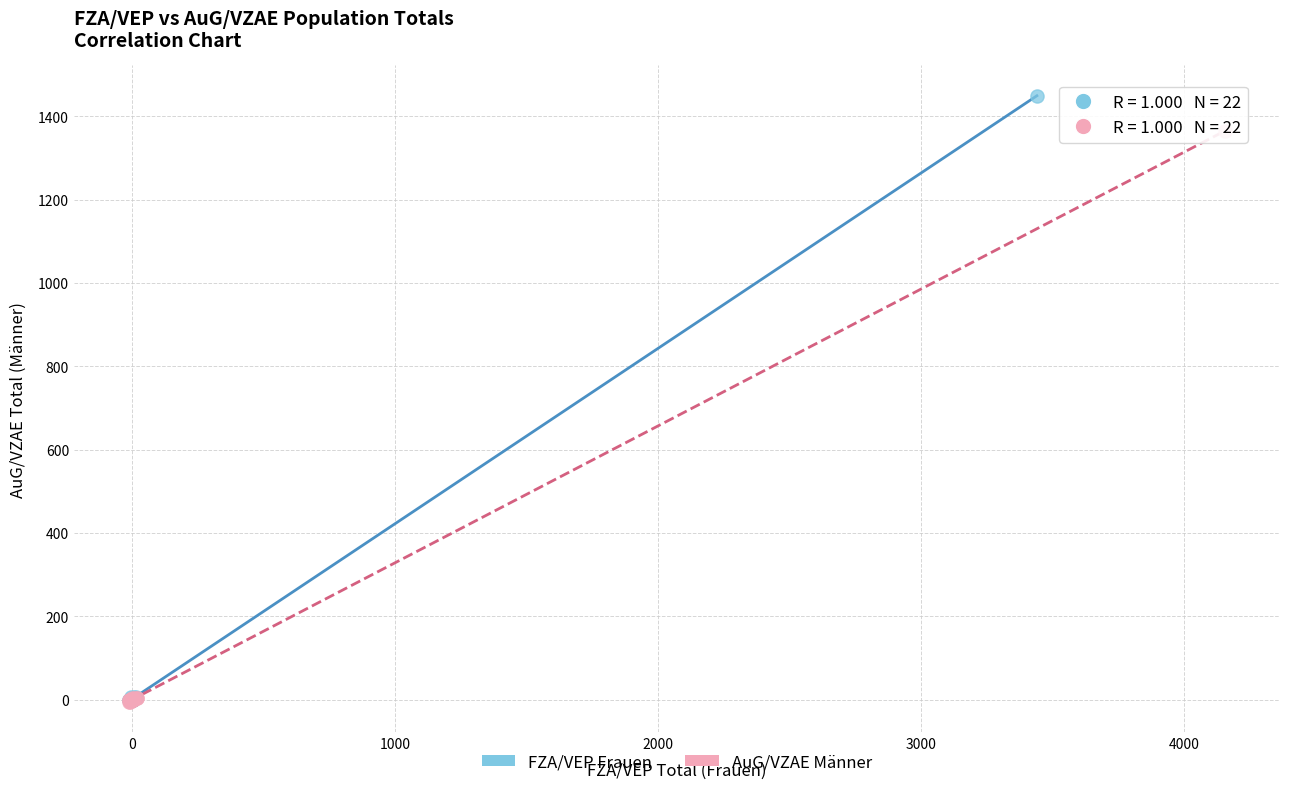

Which series reaches the maximum Y coordinate?

FZA/VEP Frauen